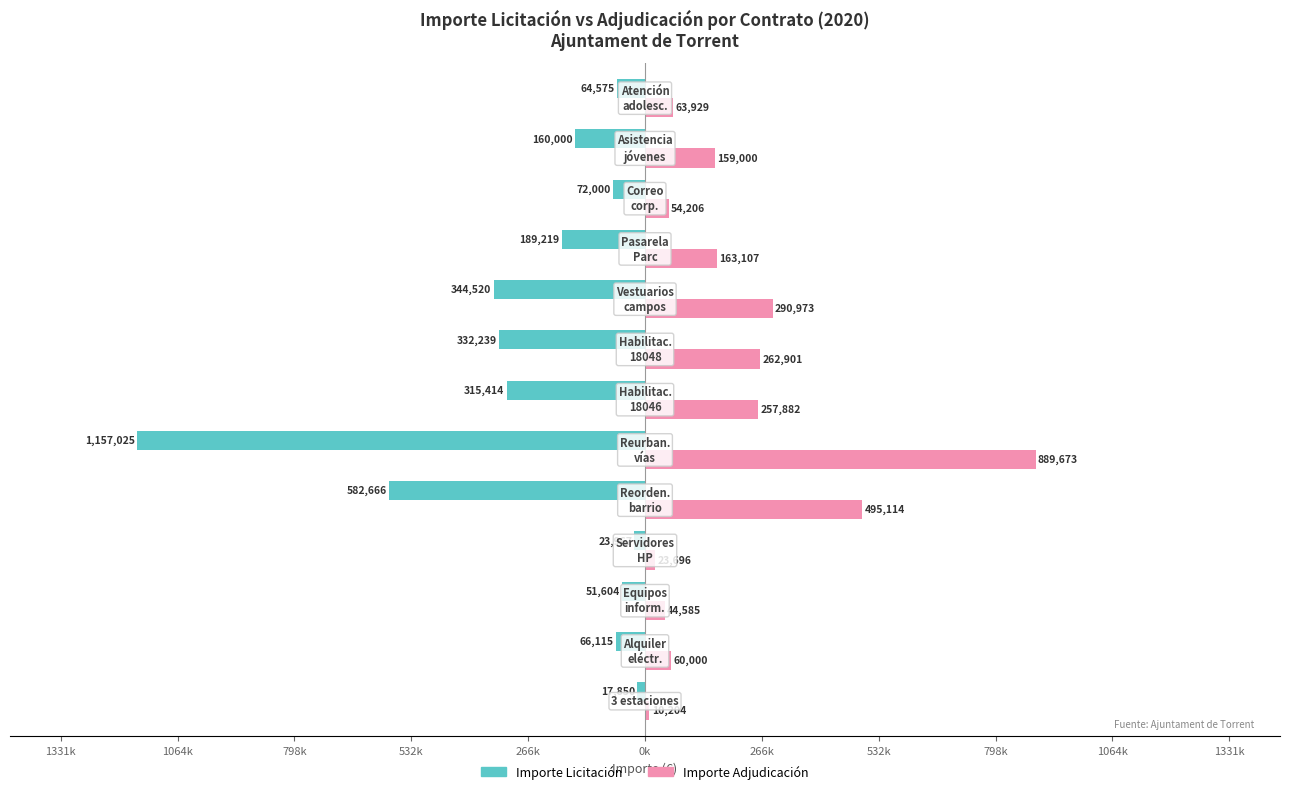

What are all the series names shown in the legend?

Importe Licitación, Importe Adjudicación